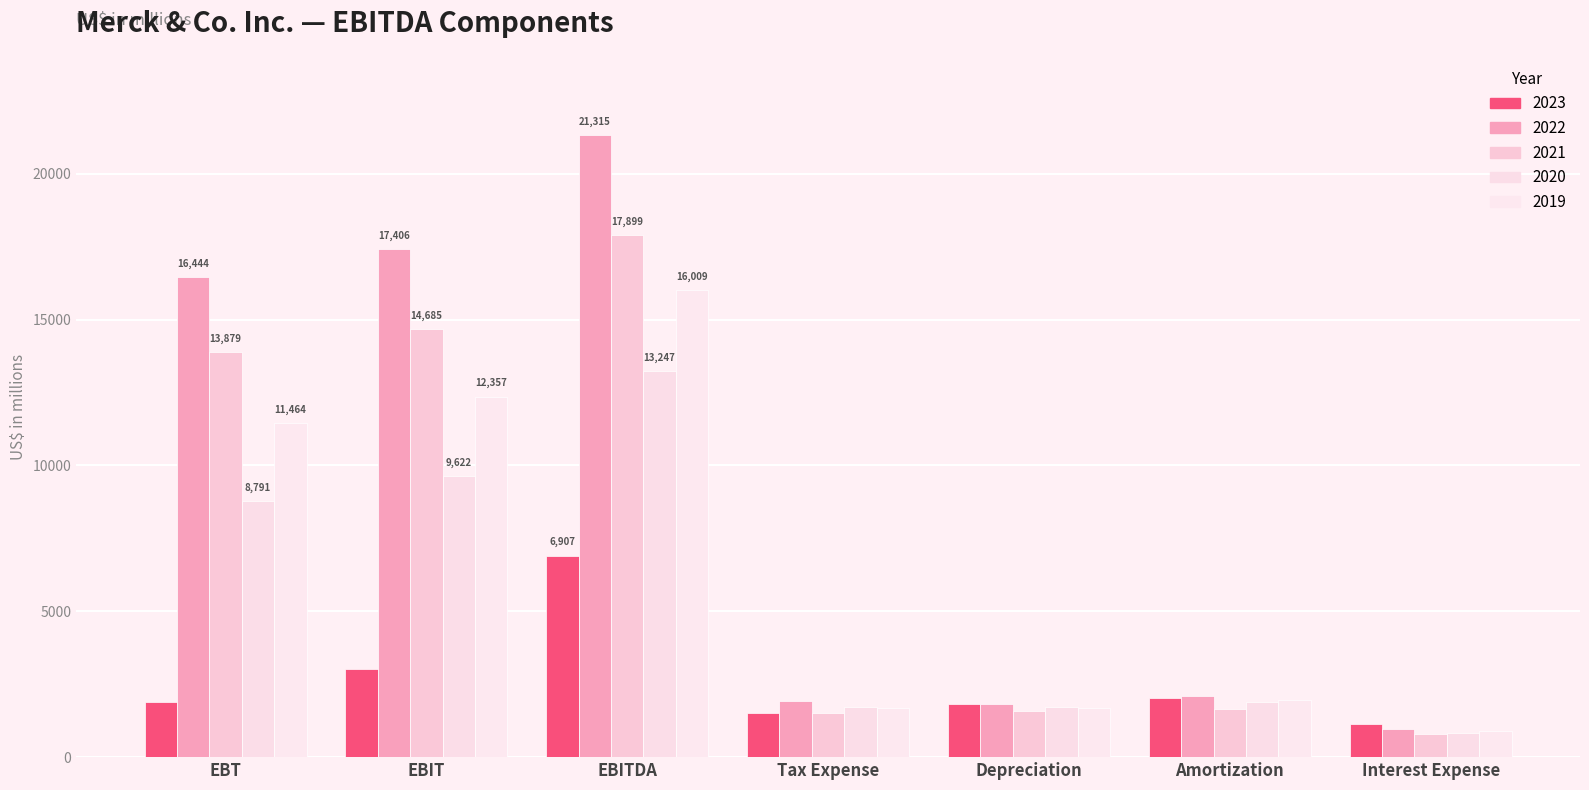

What is the average value of the 2023 series?

2623